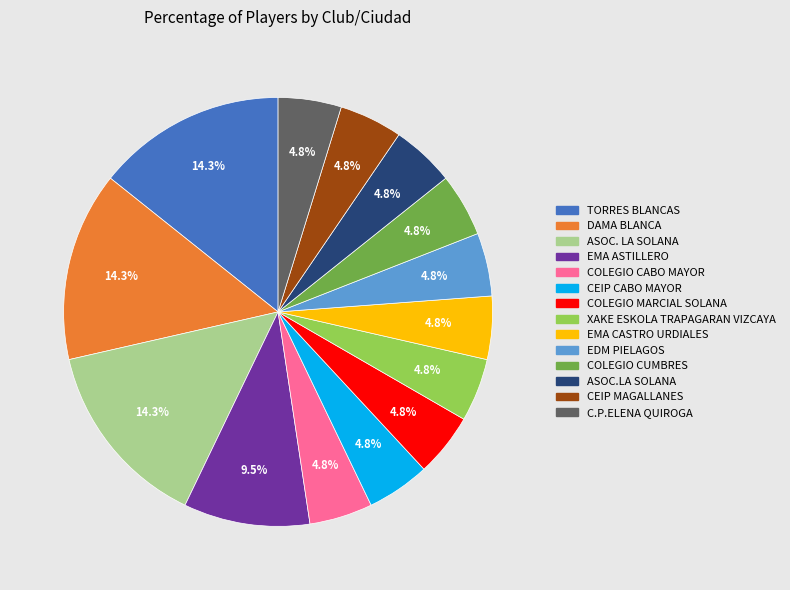

Do CEIP MAGALLANES and XAKE ESKOLA TRAPAGARAN VIZCAYA together represent more than half of the pie?

No